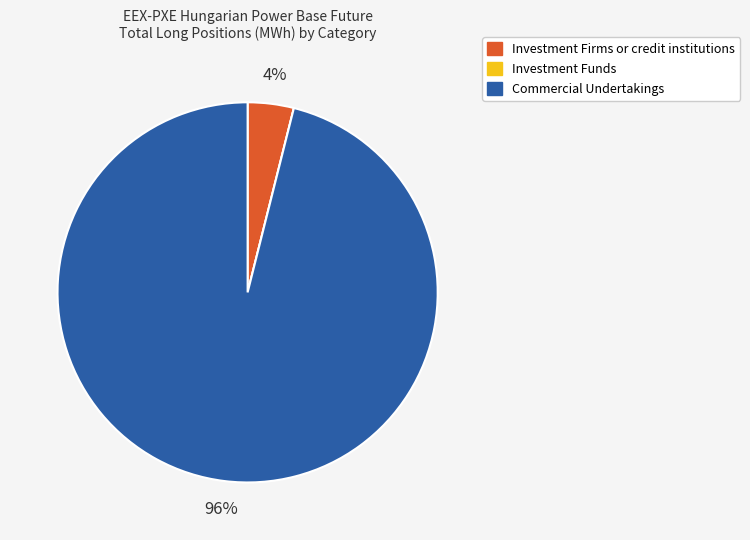

Which category has the biggest portion of the pie?

Commercial Undertakings